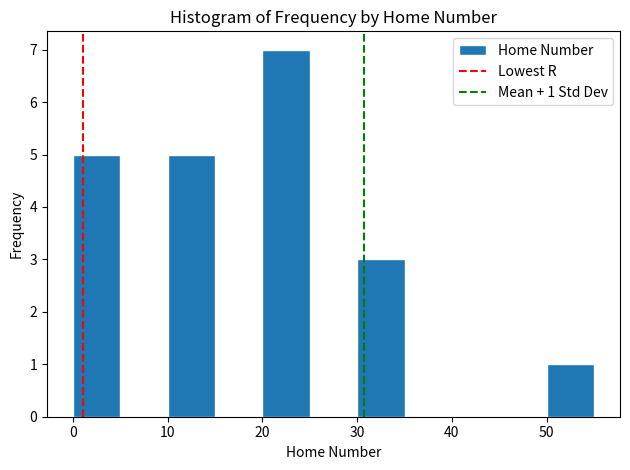

Which range on the x-axis has the tallest bar?

20 to 25